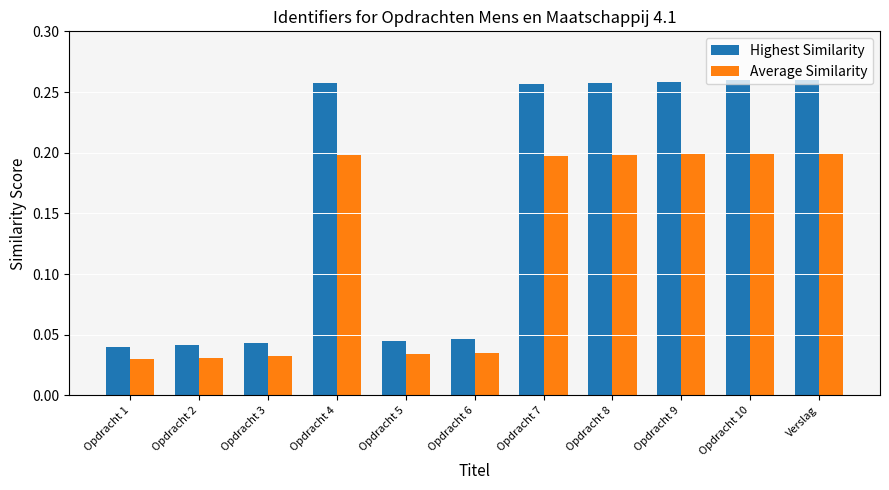

The Average Similarity series shows 0.2 at Opdracht 7. True or false?

True